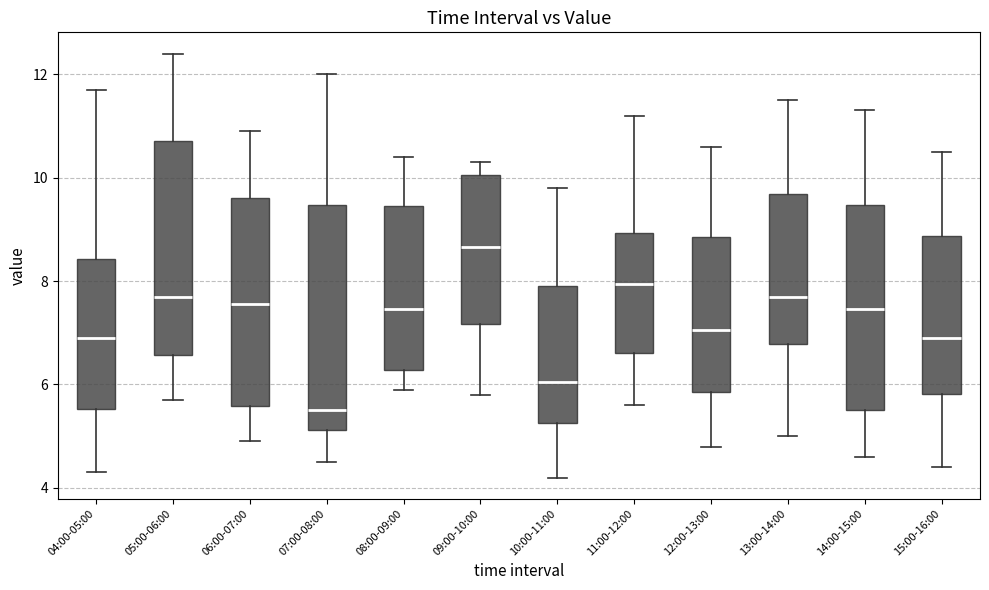

Which box's median line is the highest?

09:00-10:00